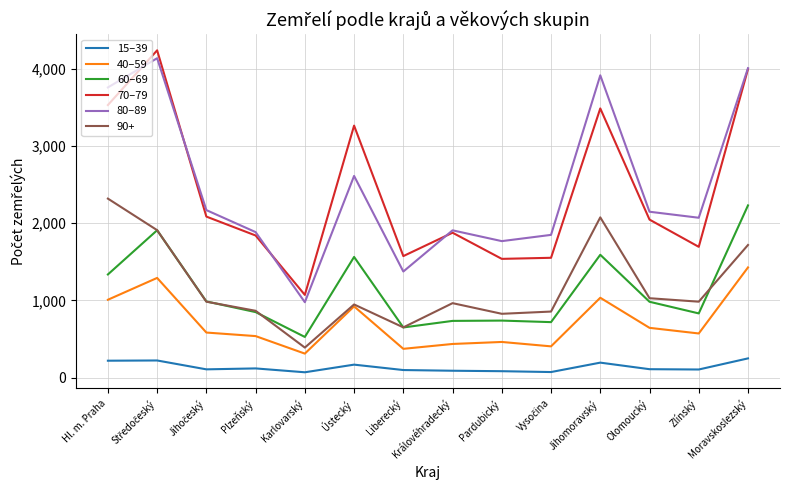

True or false: 90+ has a value of 865 at Plzeňský.

True